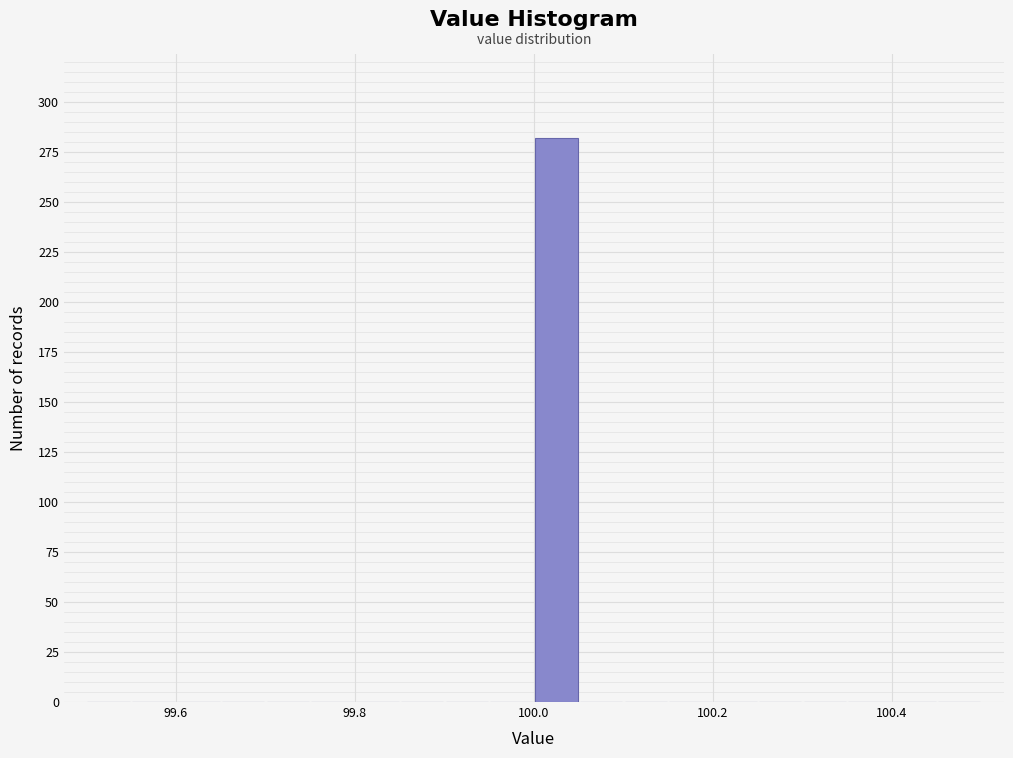

Read against the x-axis, roughly where is the centre of the tallest bar?

100.02